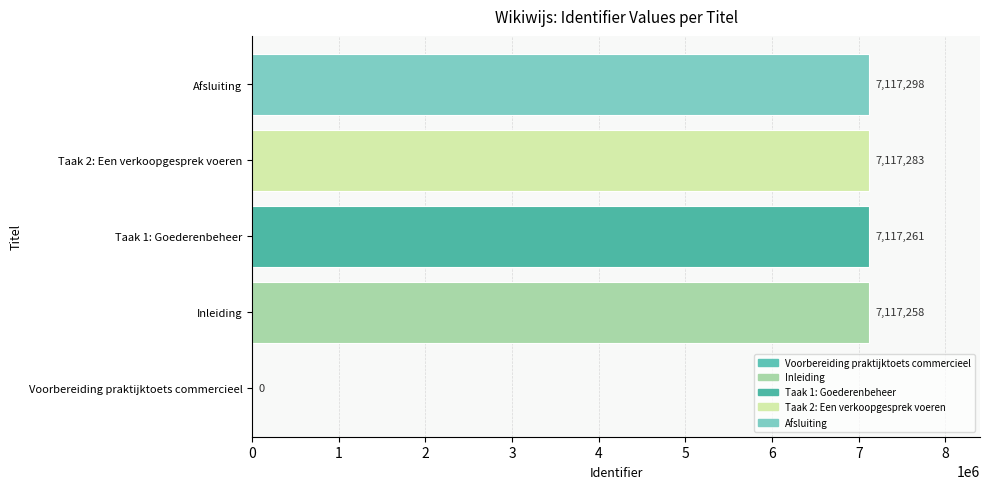

Which has a higher value, Afsluiting or Voorbereiding praktijktoets commercieel?

Afsluiting